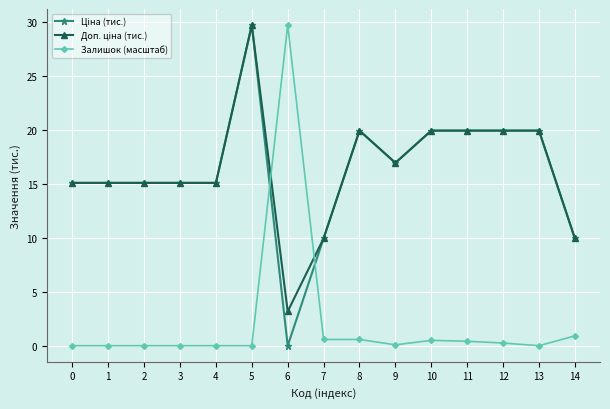

Which category has the highest value in the Залишок (масштаб) series?

6